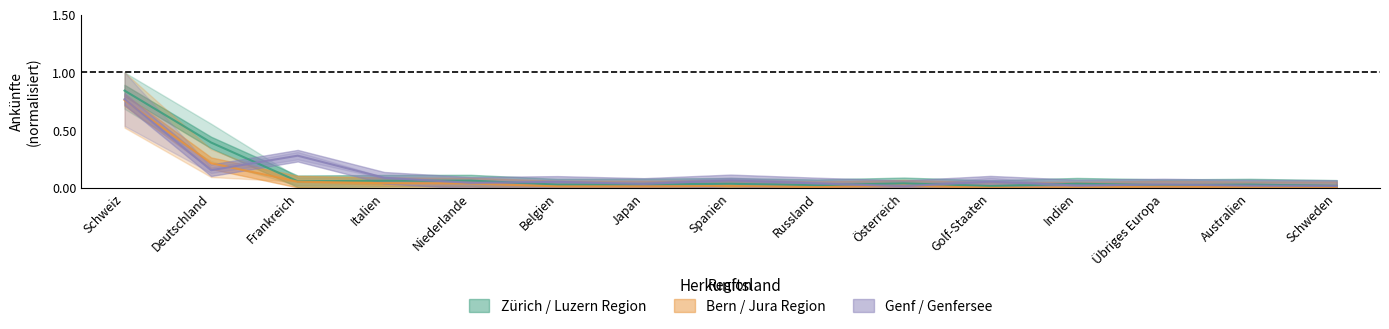

How many lines are shown in the chart?

3